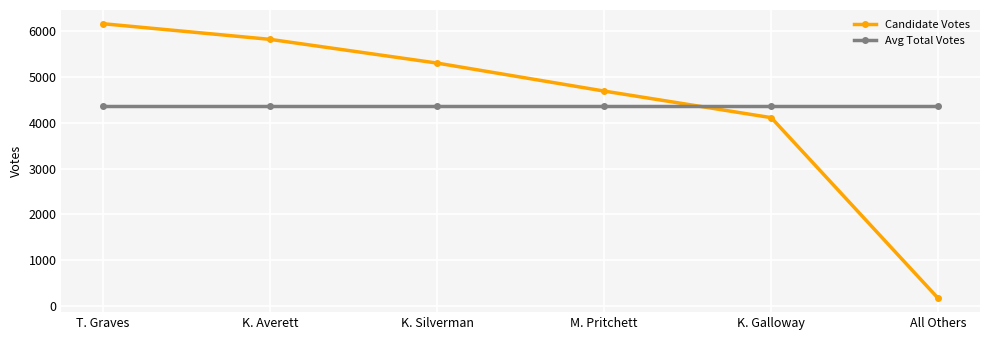

At how many categories does at least one series exceed 3368?

6